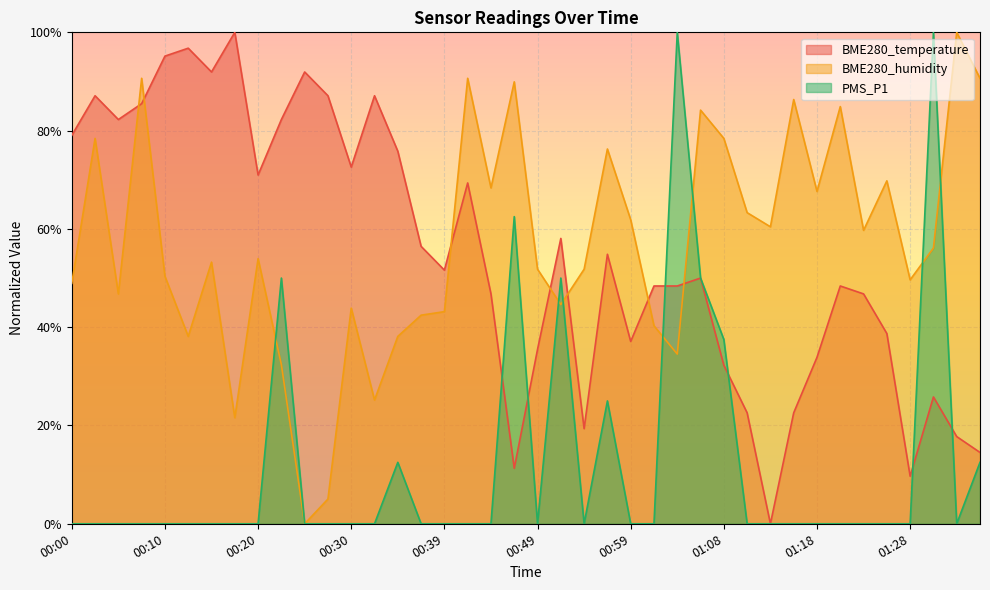

Reading left to right, extract all data points from this chart.

BME280_temperature: 0.8	0.9	0.8	0.9	1.0	1.0	0.9	1.0	0.7	0.8	0.9	0.9	0.7	0.9	0.8	0.6	0.5	0.7	0.5	0.1	0.4	0.6	0.2	0.5	0.4	0.5	0.5	0.5	0.3	0.2	0.0	0.2	0.3	0.5	0.5	0.4	0.1	0.3	0.2	0.1
BME280_humidity: 0.5	0.8	0.5	0.9	0.5	0.4	0.5	0.2	0.5	0.3	0.0	0.1	0.4	0.3	0.4	0.4	0.4	0.9	0.7	0.9	0.5	0.4	0.5	0.8	0.6	0.4	0.3	0.8	0.8	0.6	0.6	0.9	0.7	0.8	0.6	0.7	0.5	0.6	1.0	0.9
PMS_P1: 0.0	0.0	0.0	0.0	0.0	0.0	0.0	0.0	0.0	0.5	0.0	0.0	0.0	0.0	0.1	0.0	0.0	0.0	0.0	0.6	0.0	0.5	0.0	0.2	0.0	0.0	1.0	0.5	0.4	0.0	0.0	0.0	0.0	0.0	0.0	0.0	0.0	1.0	0.0	0.1